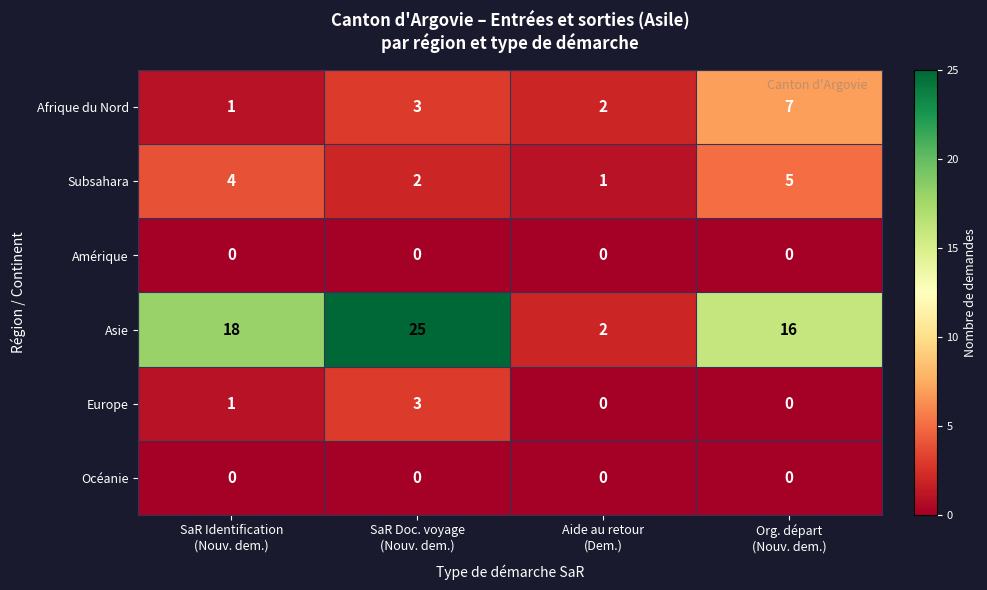

What is the difference between the highest and lowest values at SaR Identification
(Nouv. dem.)?

18